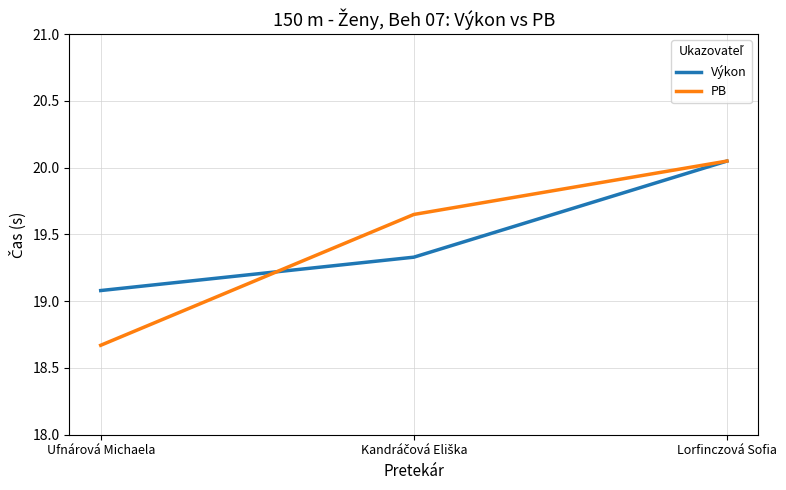

What is the sum of all PB values?

58.4